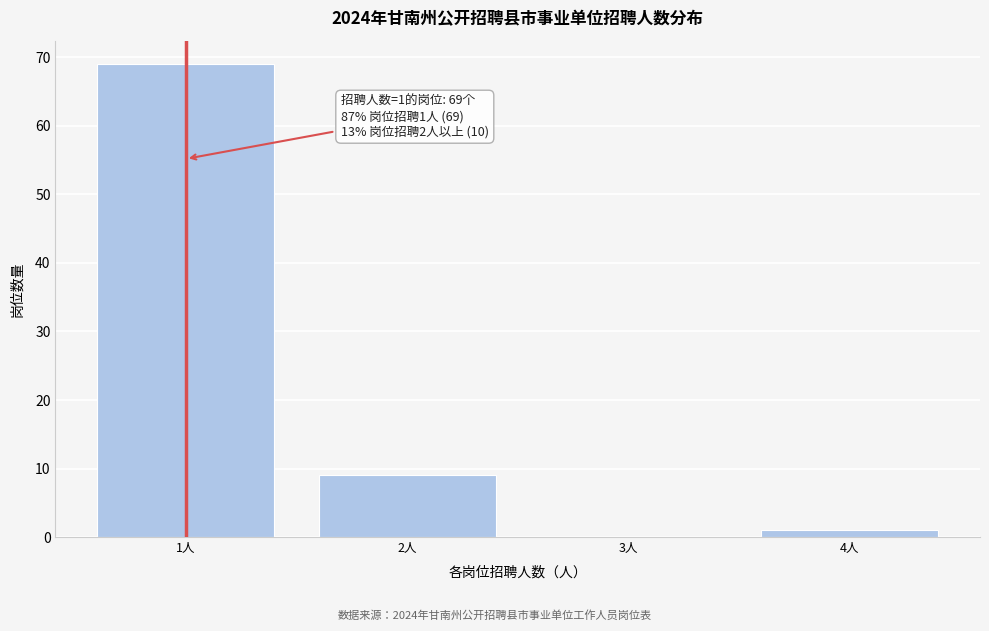

Reading right to left, extract all data points from this chart.

4人=1	3人=0	2人=9	1人=69